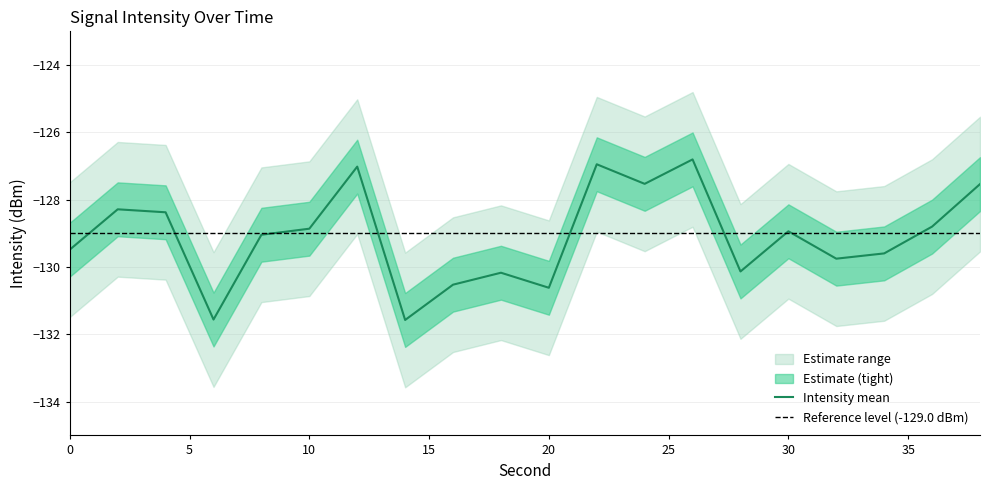

The value of intensity_upper at 20 is -128.6. True or false?

True